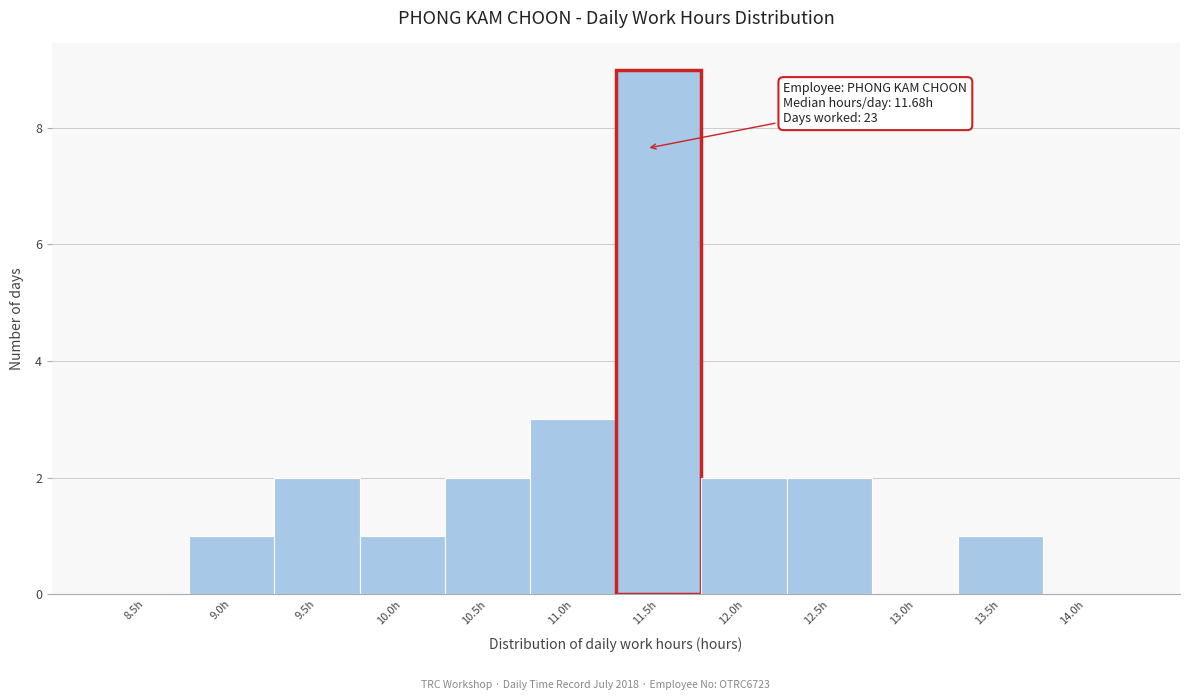

Reading left to right, what are all the values shown in this chart?

8.5h=0	9.0h=1	9.5h=2	10.0h=1	10.5h=2	11.0h=3	11.5h=9	12.0h=2	12.5h=2	13.0h=0	13.5h=1	14.0h=0